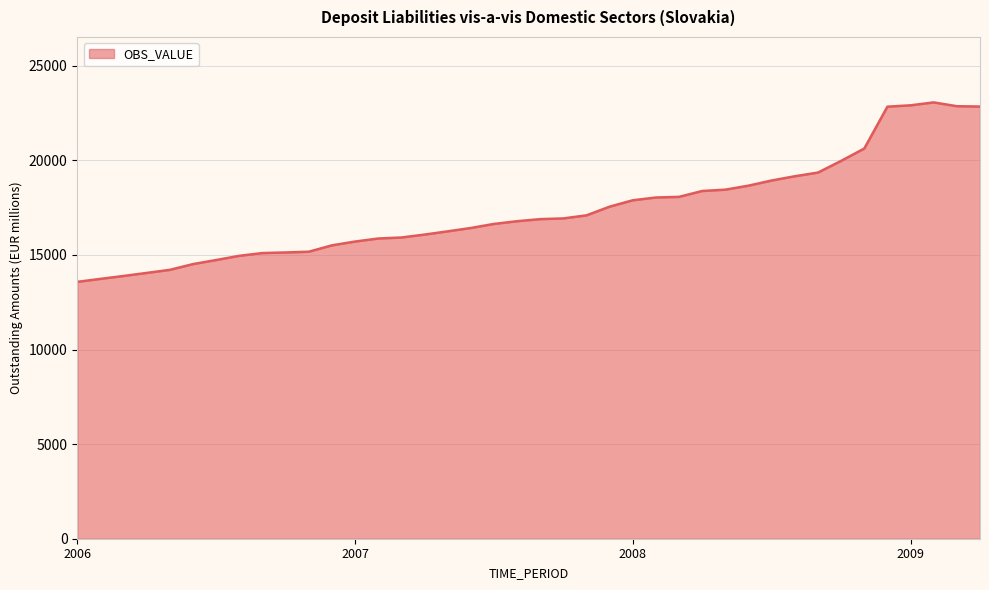

What is the minimum value shown in the chart?

13576.3